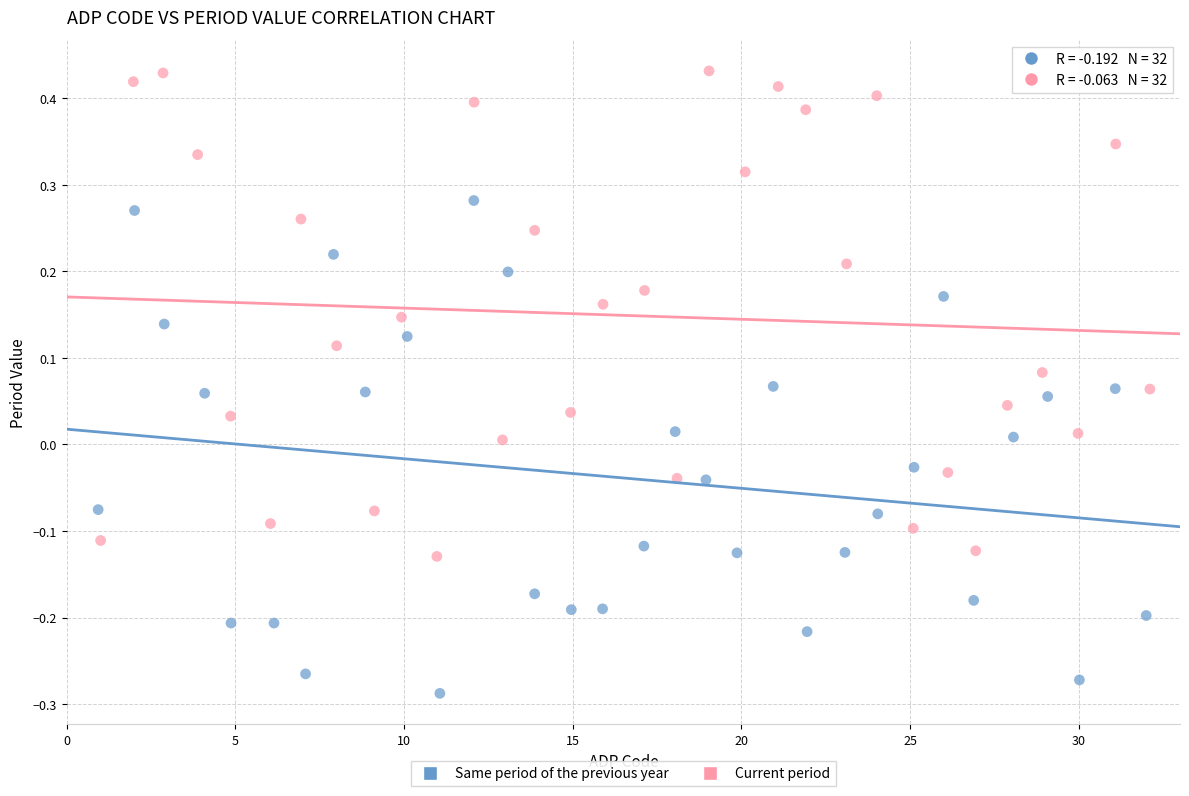

What are all the series names shown in the legend?

Same period of the previous year, Current period